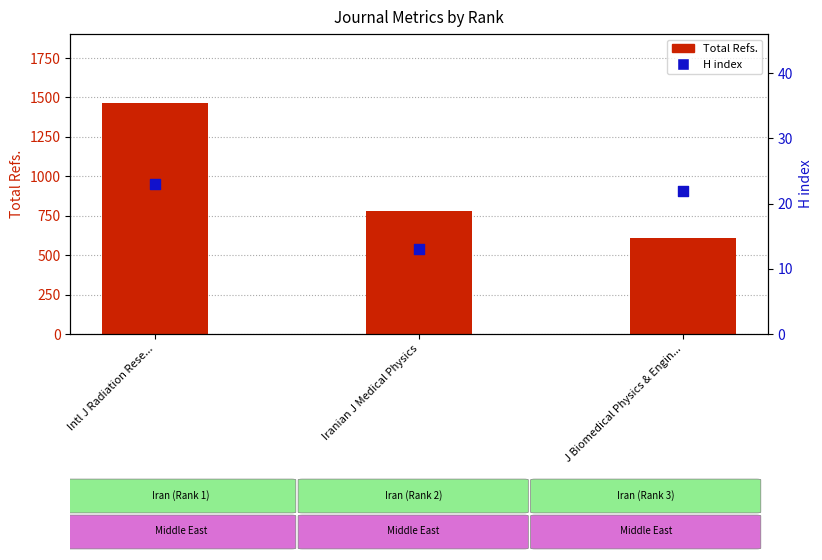

What is the total value across all series at Intl J Radiation Rese...?

1486